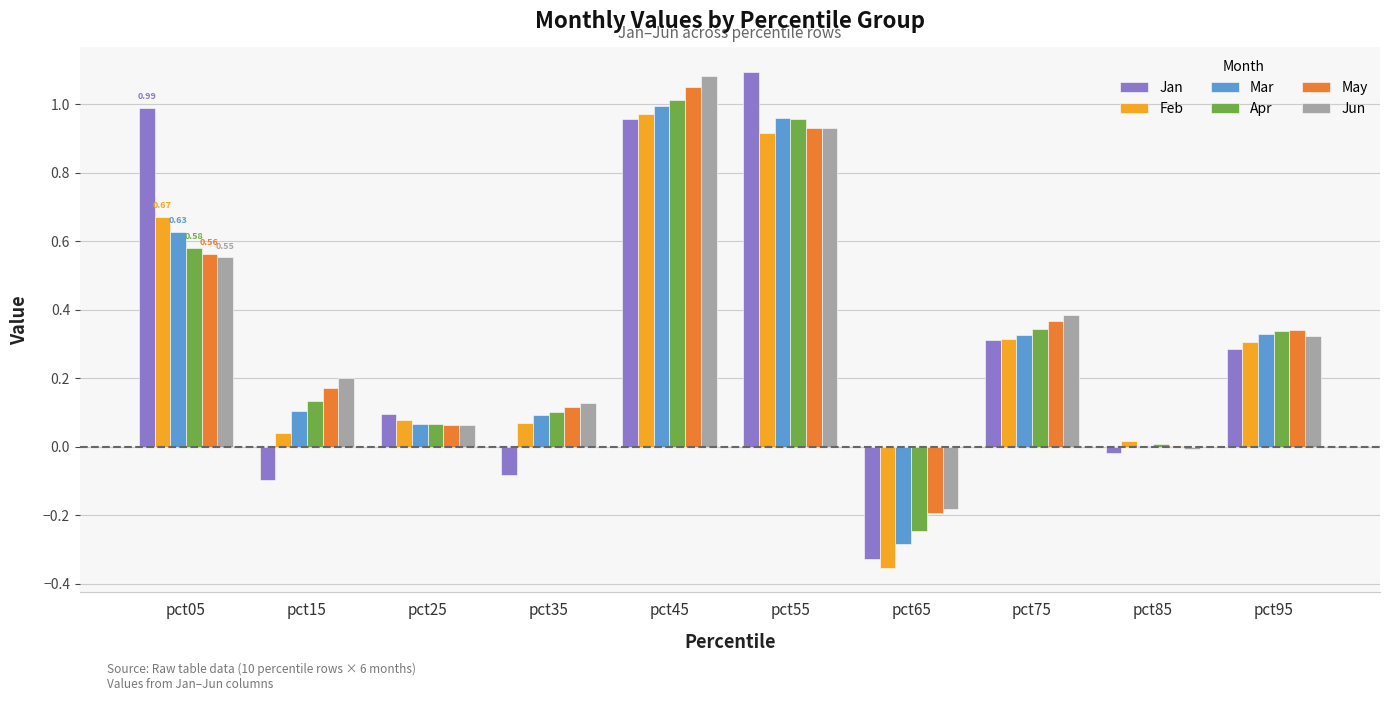

The value of Feb at pct55 is 1.6. True or false?

False